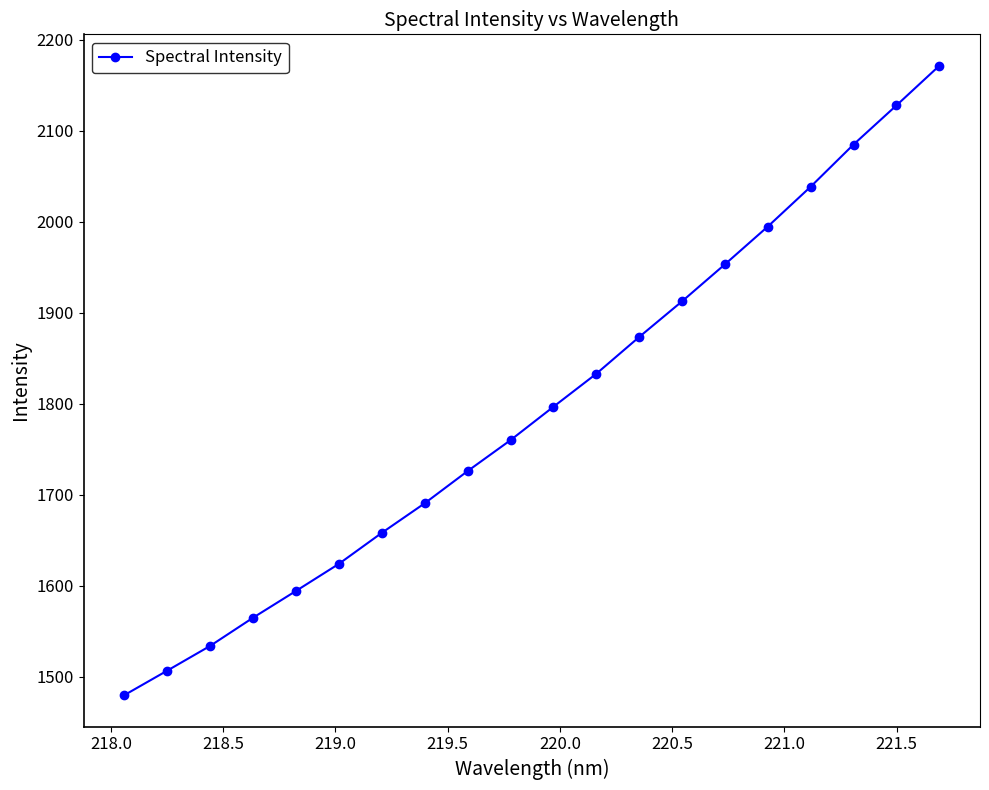

Reading left to right, extract all data points from this chart.

1479.9	1506.8	1534.0	1565.0	1594.4	1624.1	1658.2	1690.7	1726.0	1760.0	1796.6	1832.9	1873.3	1912.5	1953.1	1994.6	2038.4	2084.7	2127.7	2171.2